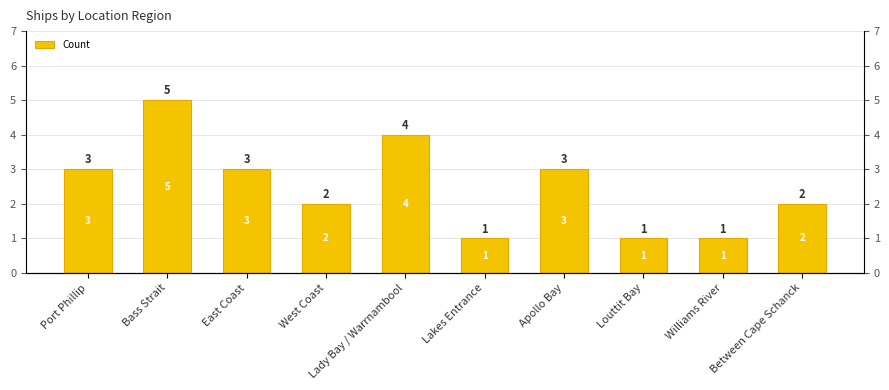

Reading left to right, list all the values displayed in this chart.

Port Phillip=3	Bass Strait=5	East Coast=3	West Coast=2	Lady Bay / Warrnambool=4	Lakes Entrance=1	Apollo Bay=3	Louttit Bay=1	Williams River=1	Between Cape Schanck=2